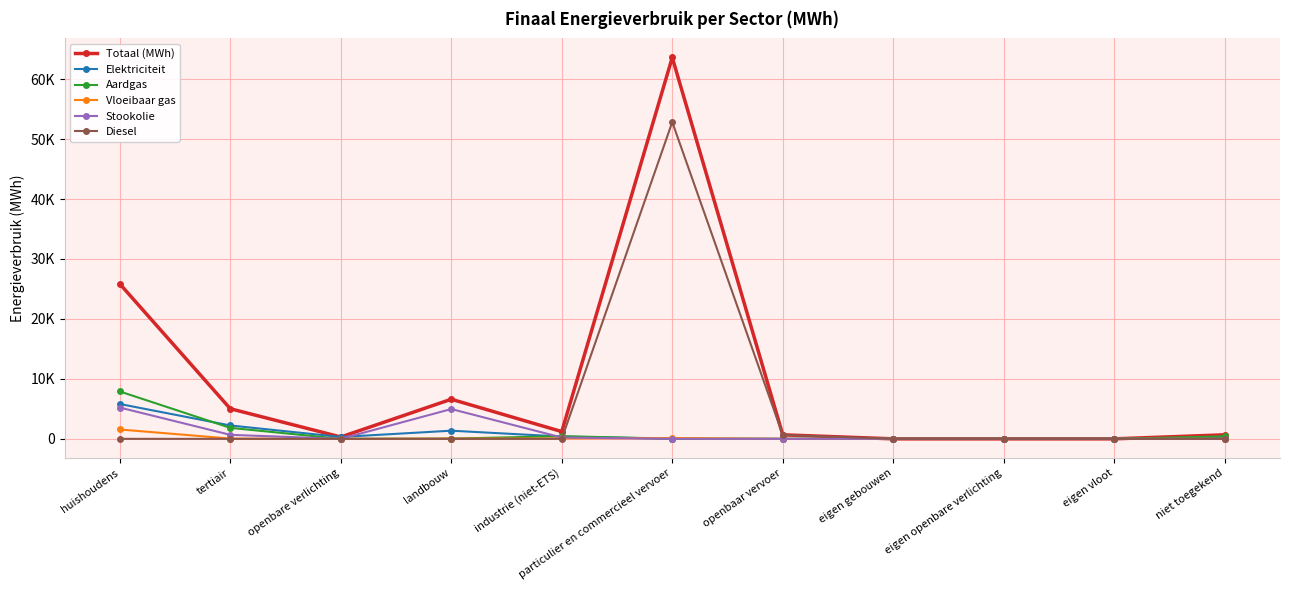

What are all the series names shown in the legend?

Totaal (MWh), Elektriciteit, Aardgas, Vloeibaar gas, Stookolie, Diesel